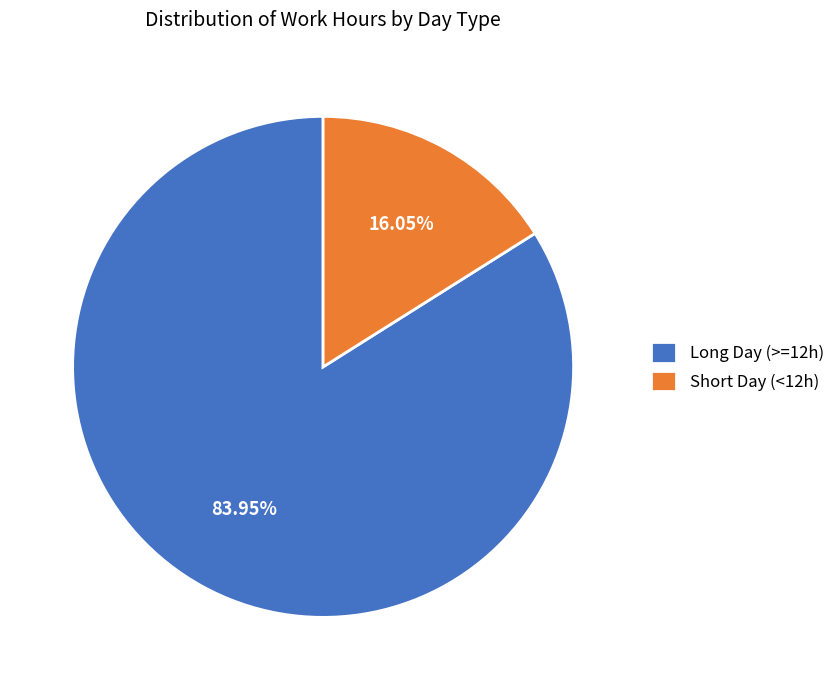

To the nearest percent, what is the difference between the largest and smallest slice percentages?

68%